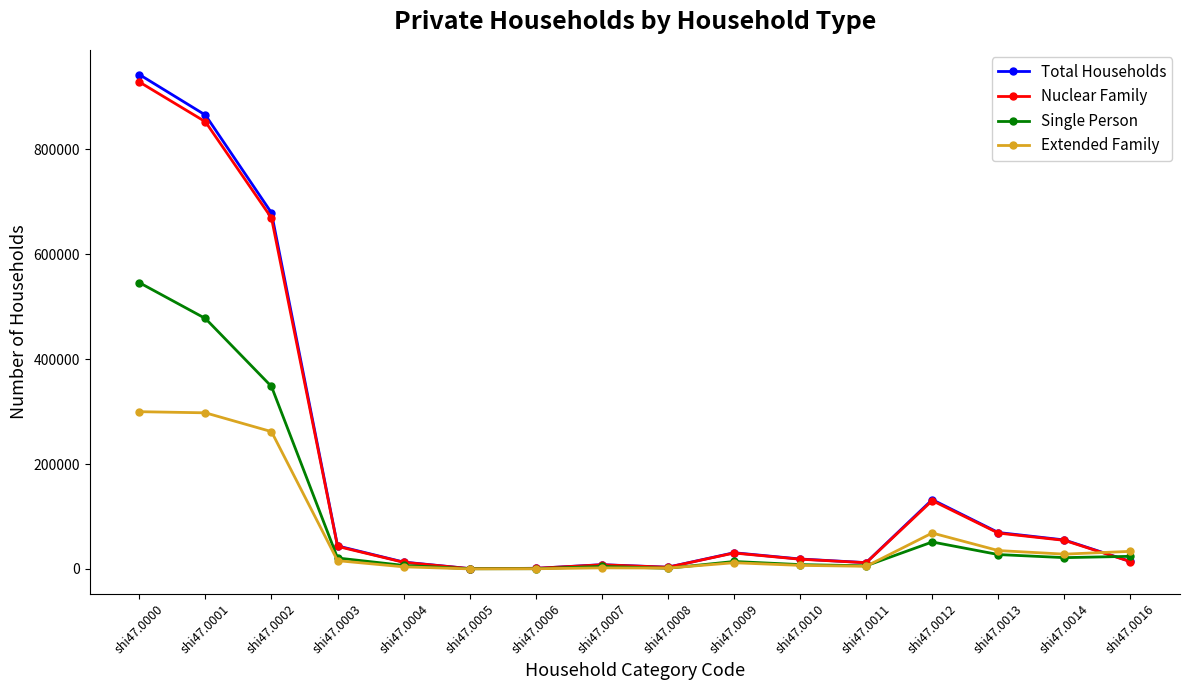

Which series has the largest range (max minus min)?

Total Households